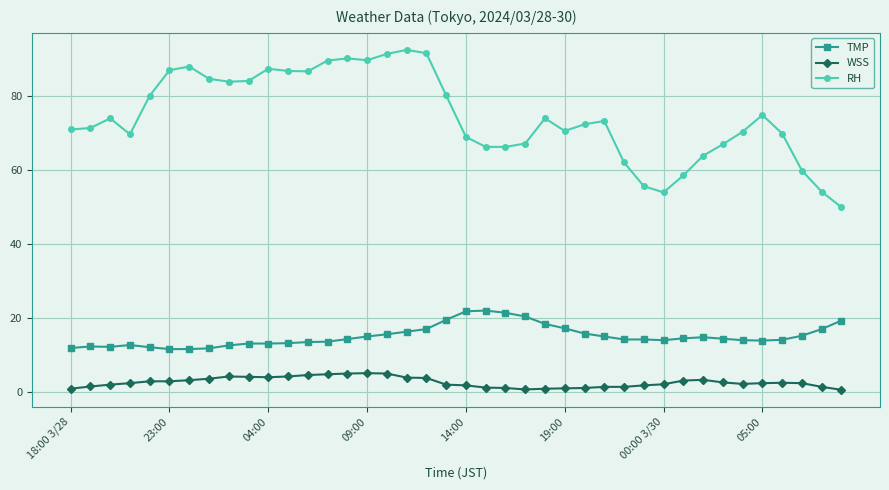

Rank the series by their maximum value, from highest to lowest.

RH, TMP, WSS